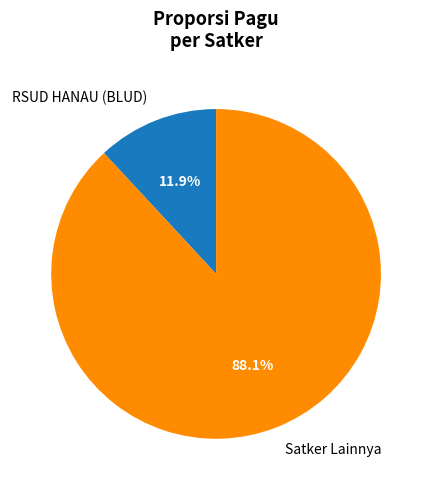

To the nearest percent, what is the average slice percentage?

50%